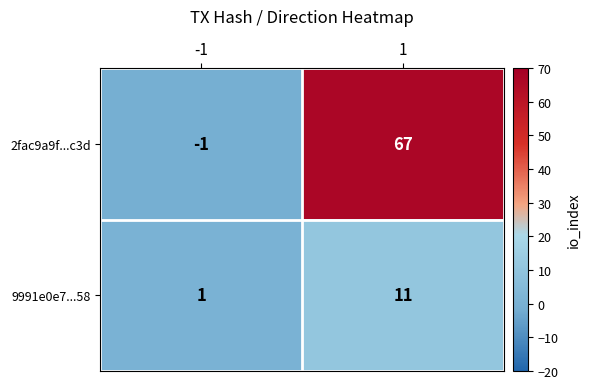

What is the highest value of the 2fac9a9f...c3d series?

67